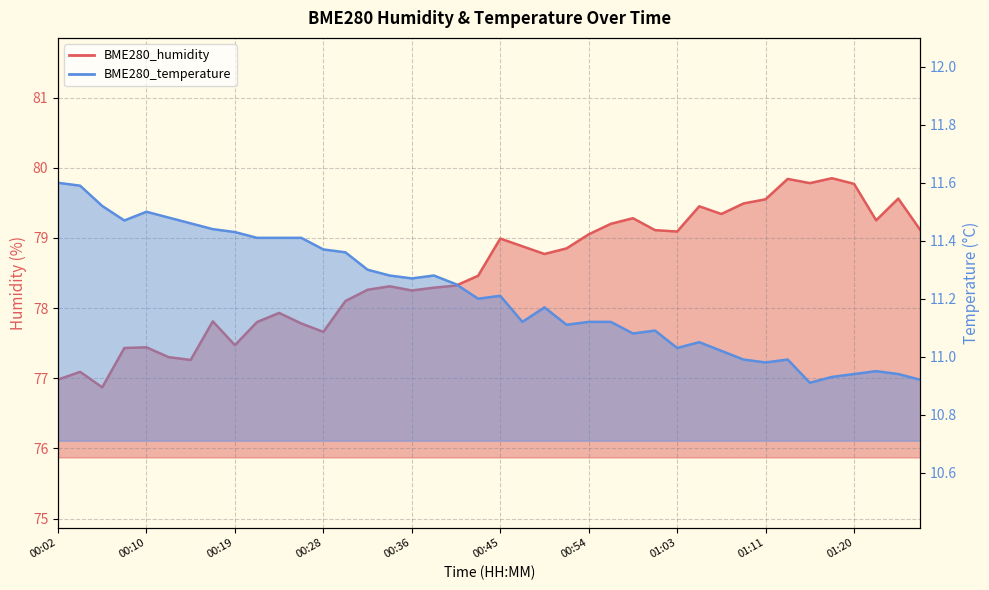

Rank the series by their average value, from highest to lowest.

BME280_humidity, BME280_temperature